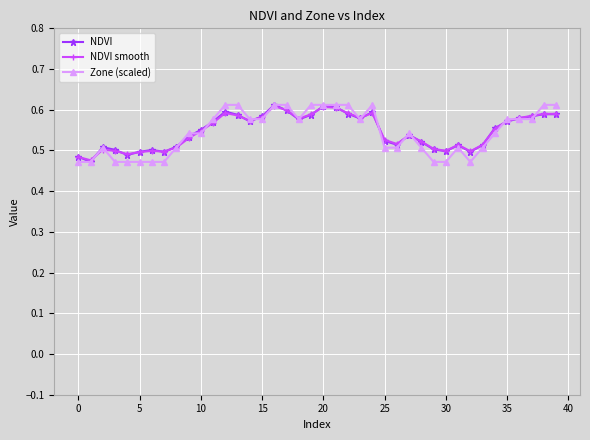

At how many categories does at least one series exceed 0?

40